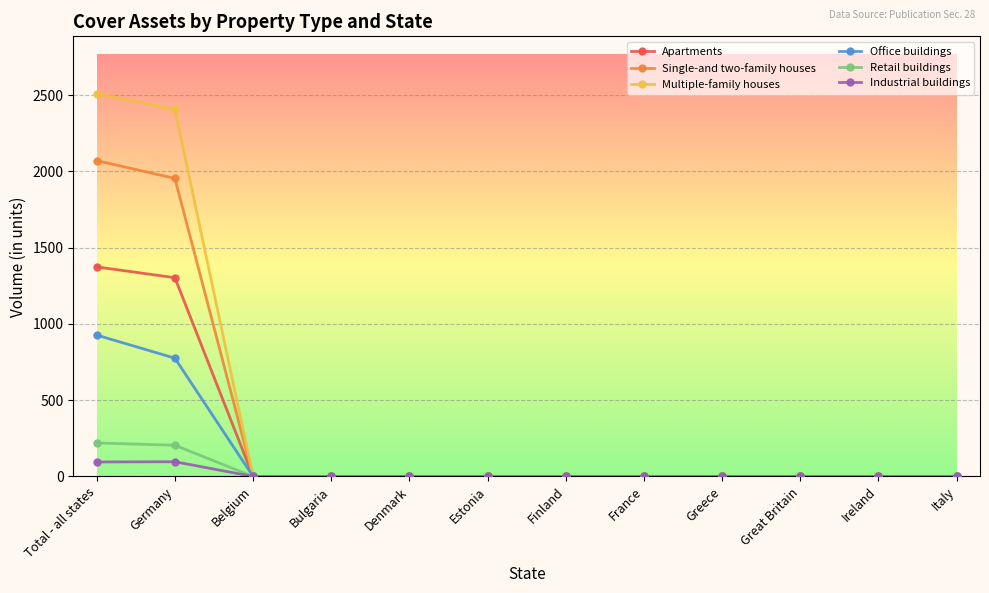

How many data points does each series have?

12